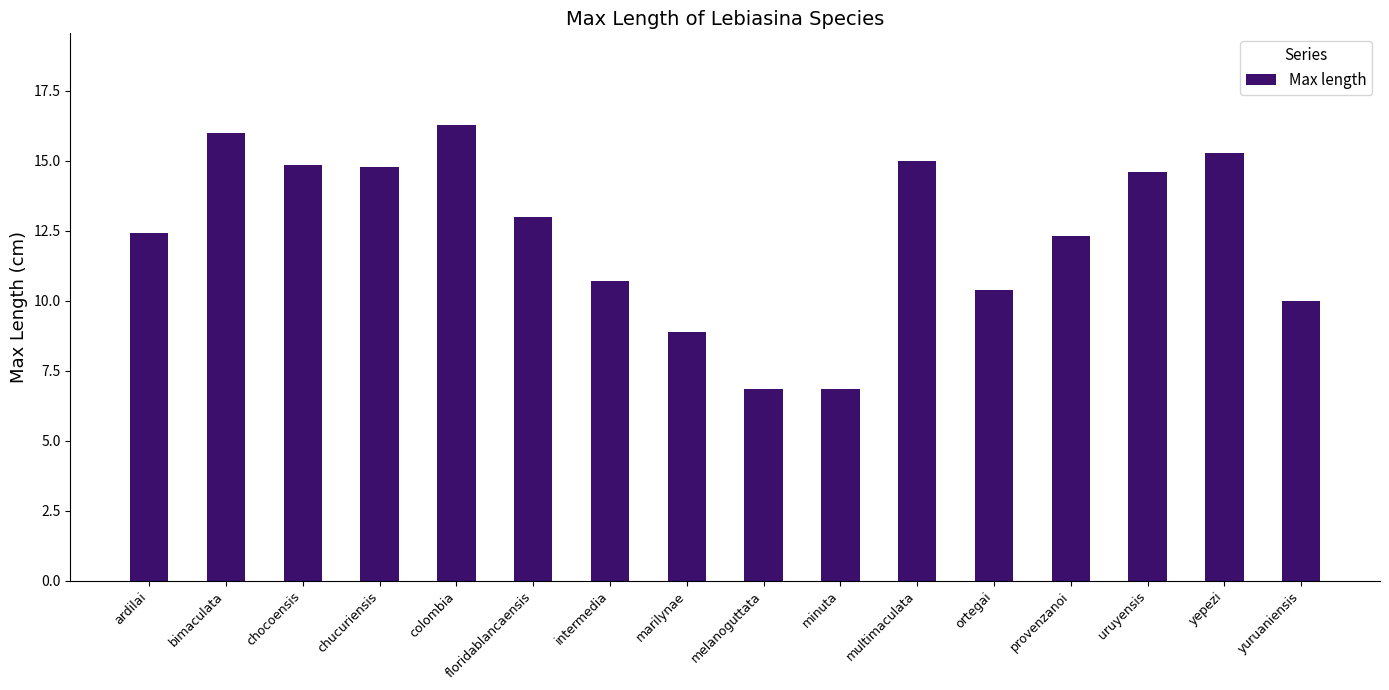

What is the smallest value displayed?

6.8